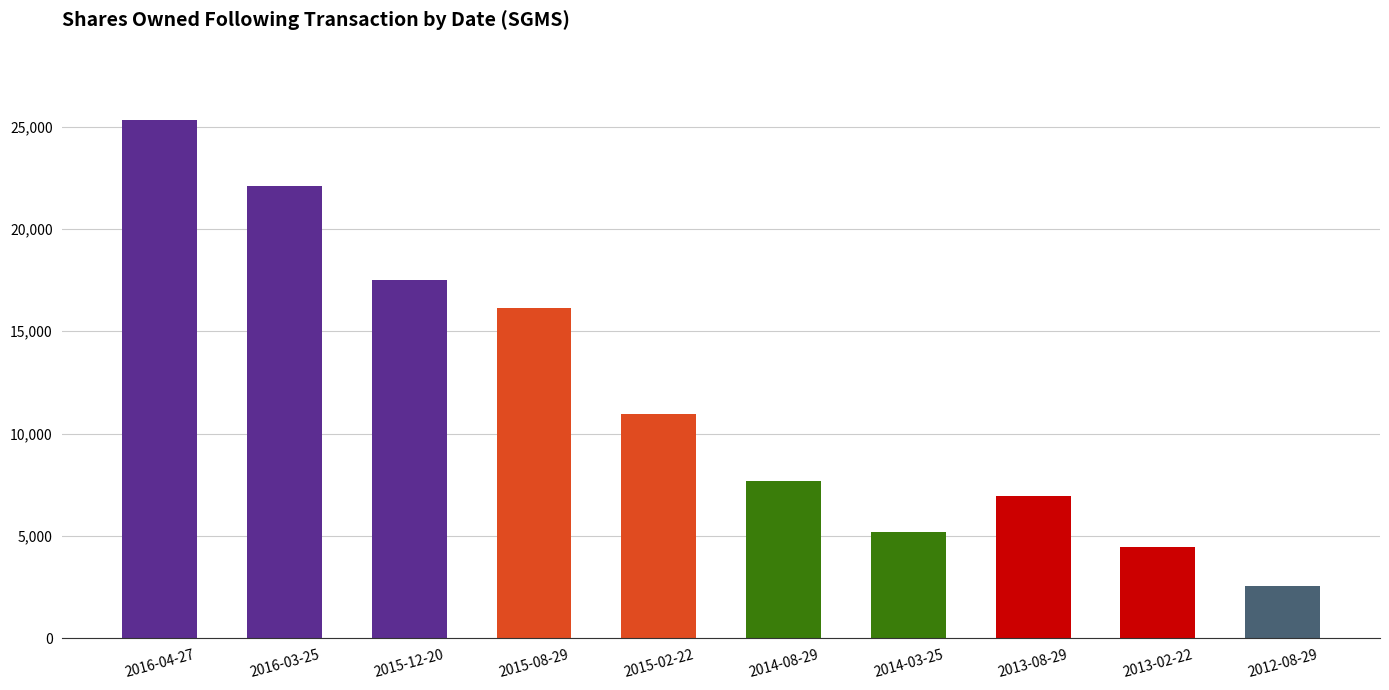

Does the chart contain any negative values?

No